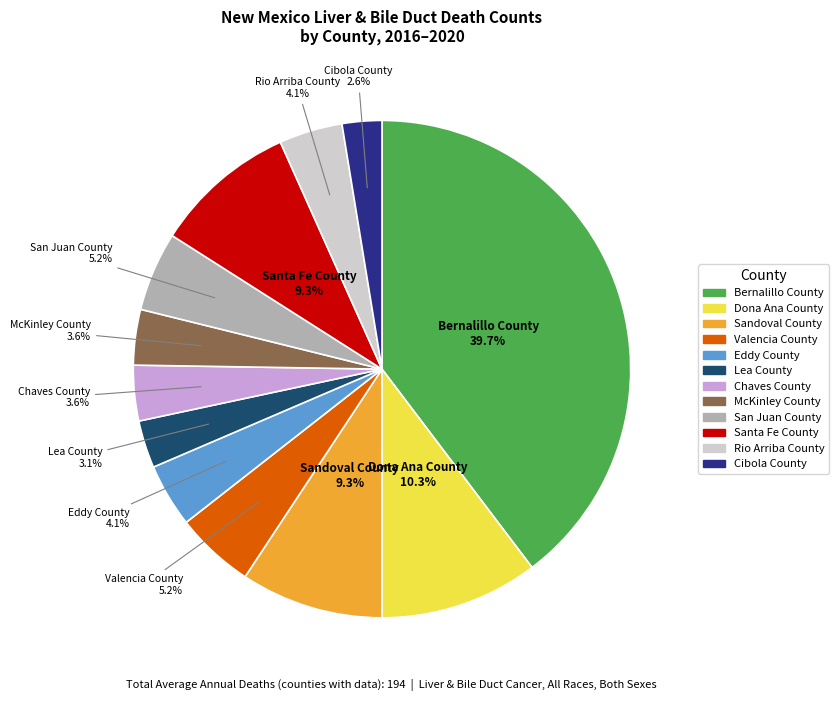

Which slice is the largest?

Bernalillo County